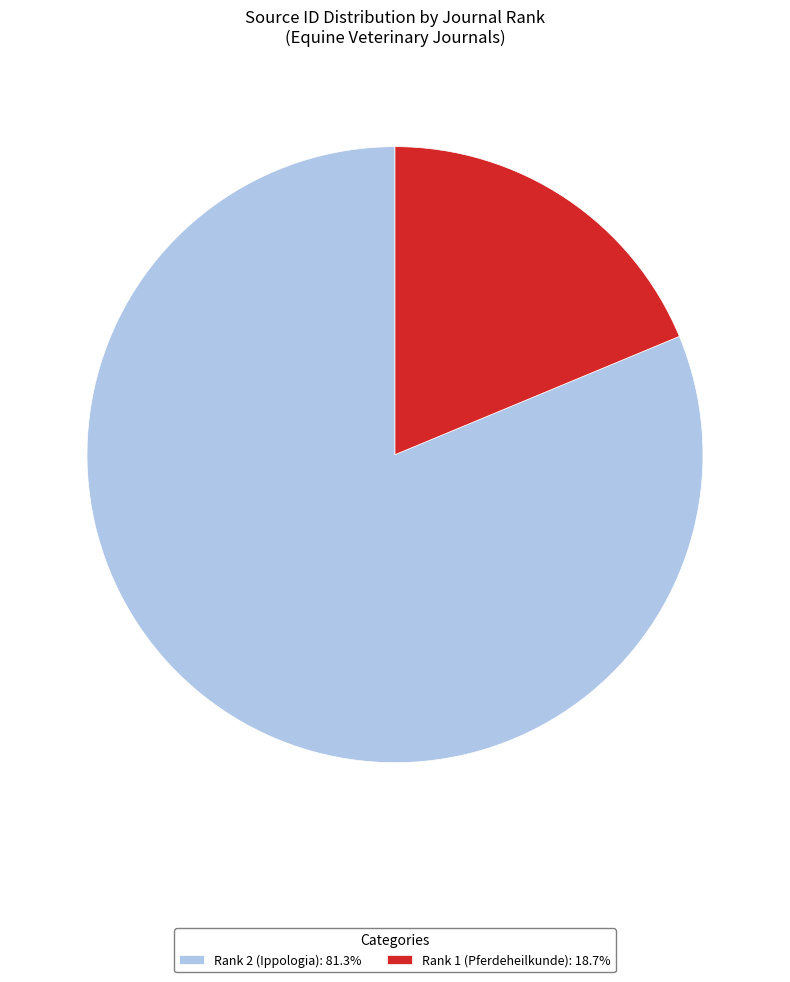

Combined, do Rank 1 (Pferdeheilkunde) and Rank 2 (Ippologia) account for over 50%?

Yes